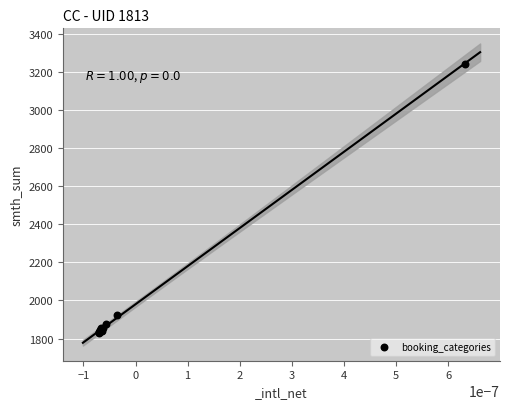

What Y value in the scatter plot is closest to 2536?

1925.1